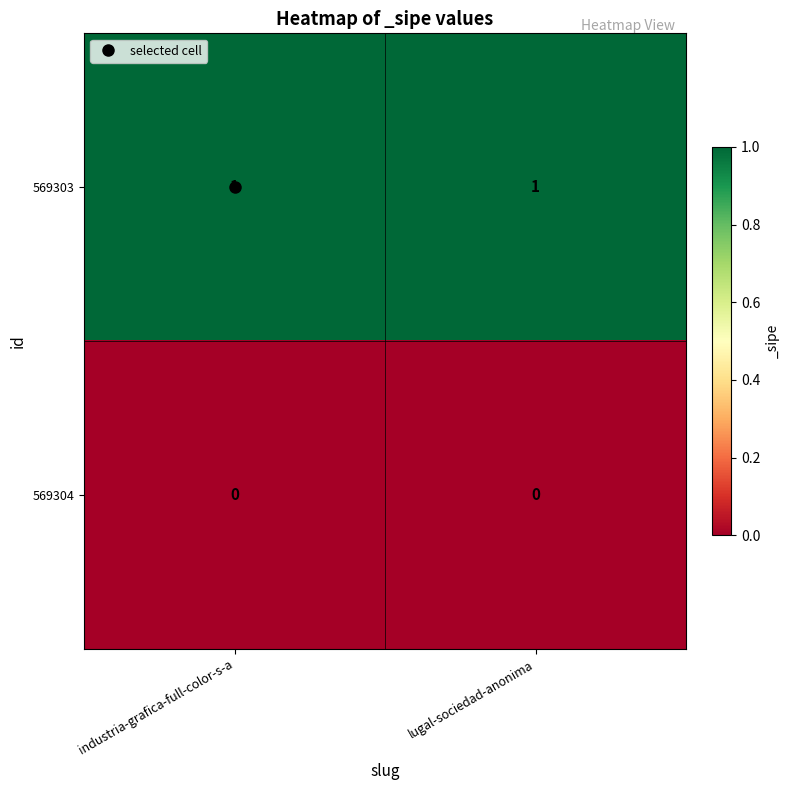

Rank the series at industria-grafica-full-color-s-a from highest to lowest value.

569303, 569304